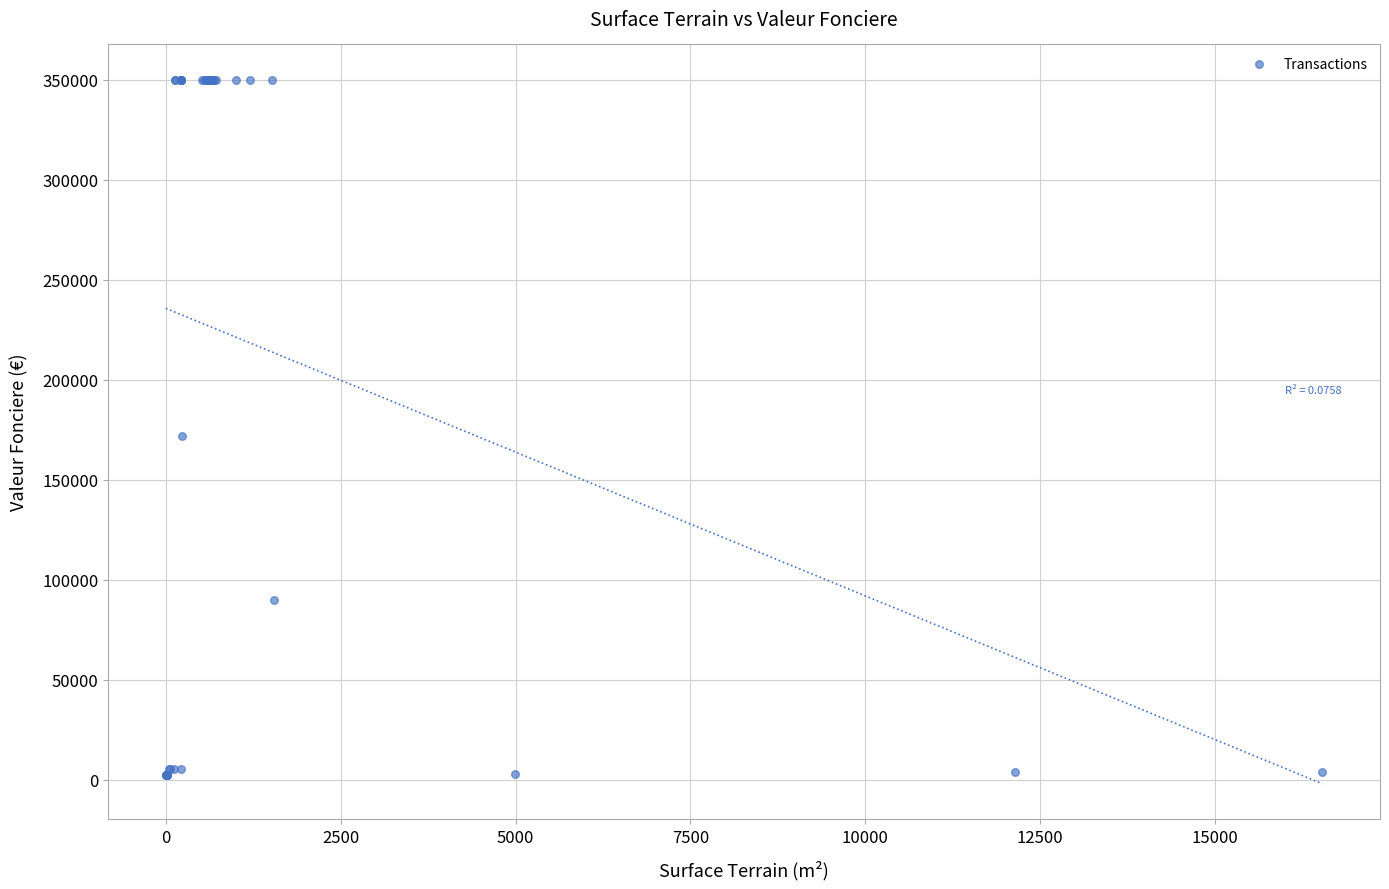

What Y value in the scatter plot is closest to 176253?

172000.0